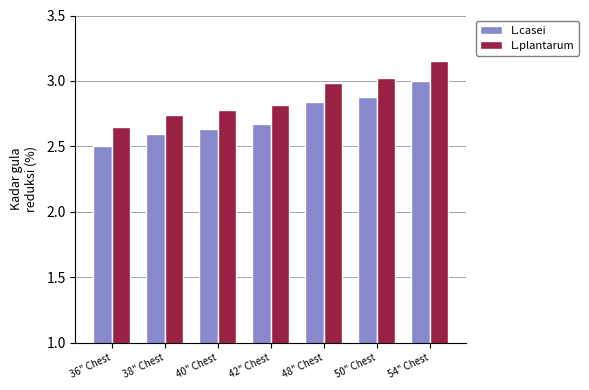

The L.casei series shows 1.5 at 40" Chest. True or false?

False